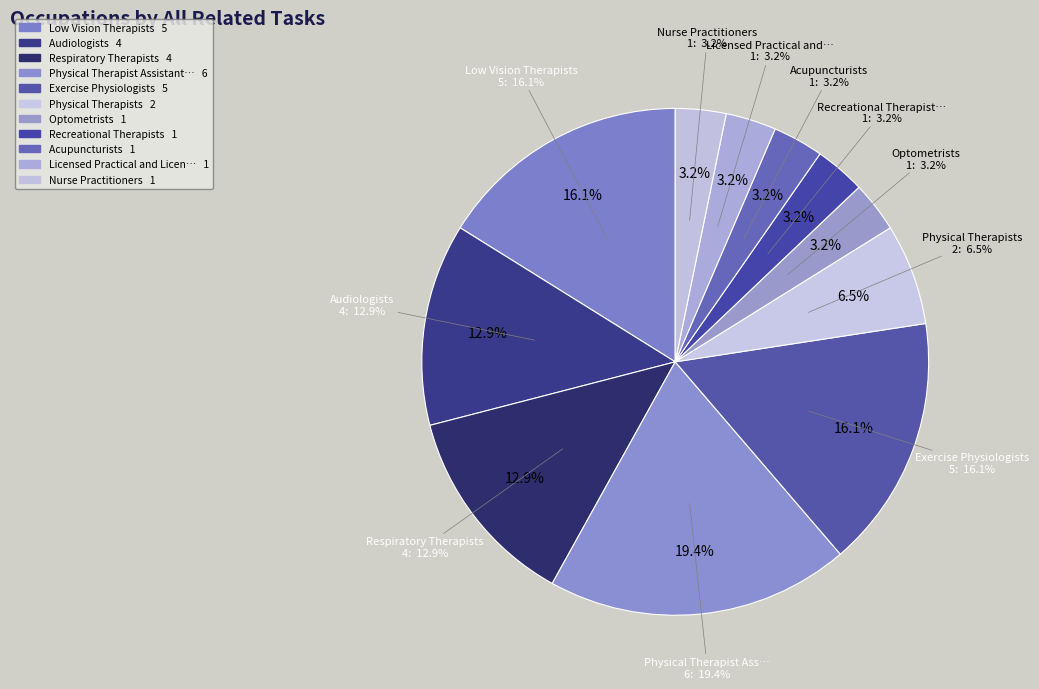

Between Low Vision Therapists and Acupuncturists, which is larger?

Low Vision Therapists